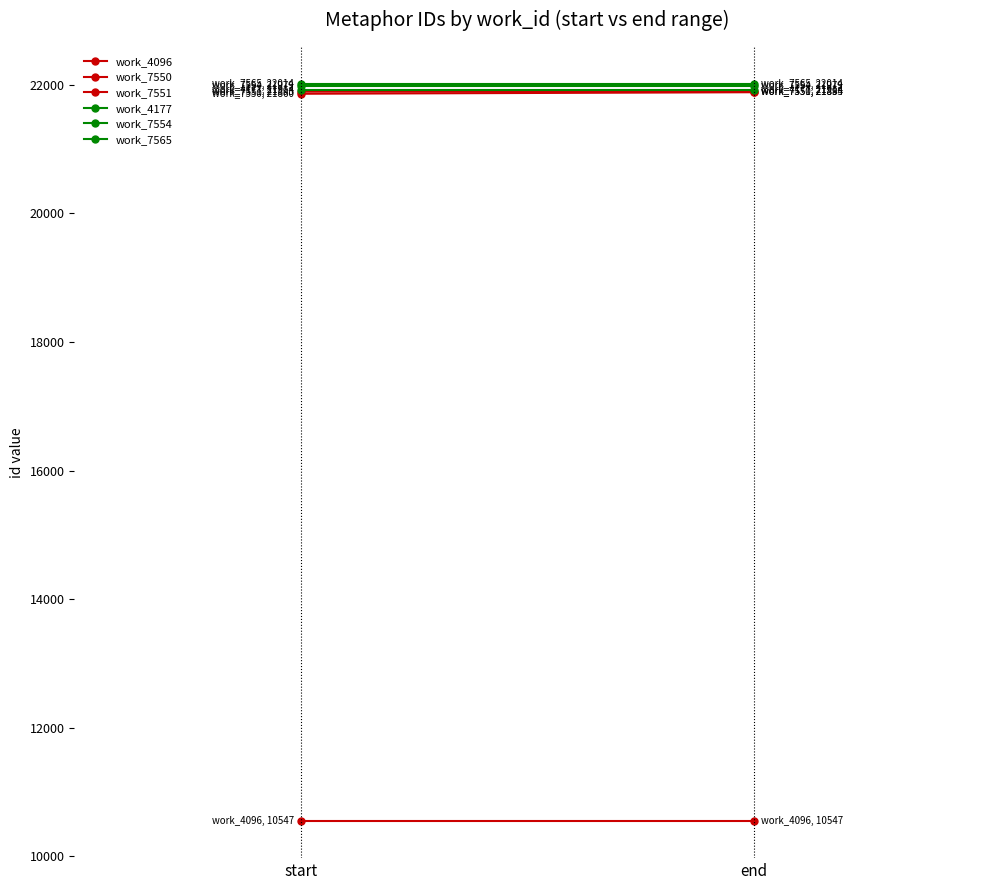

What is the average value of the work_7565 series?

22014